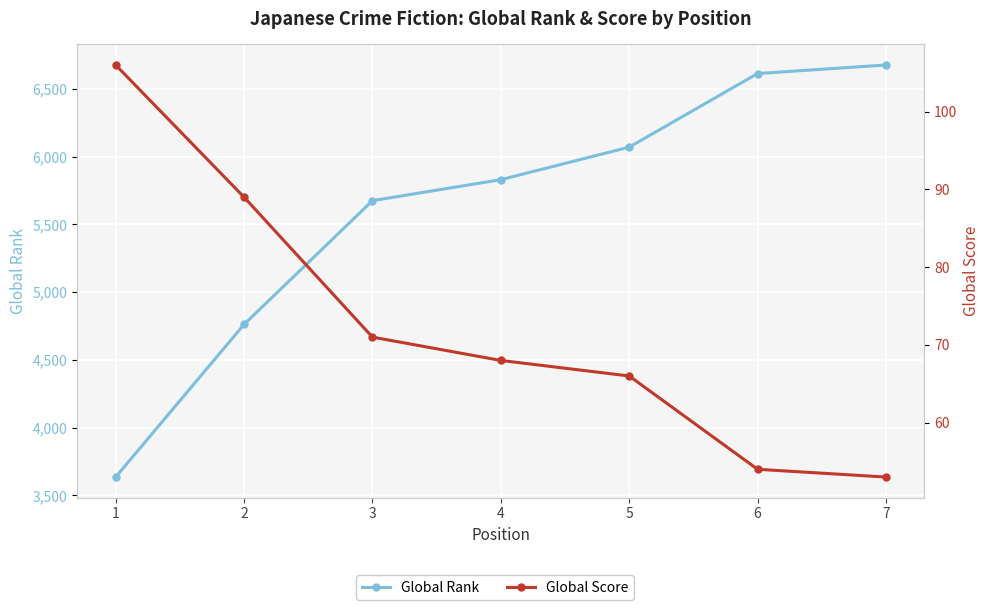

Which series has the widest spread of values?

Global Rank